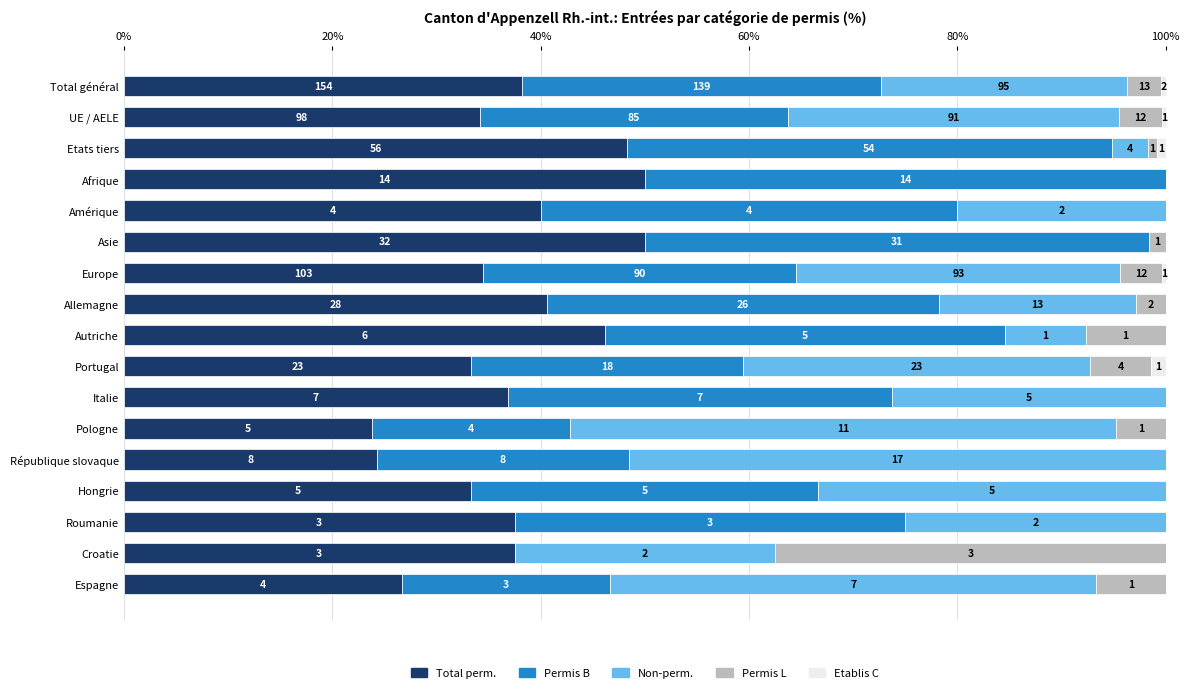

What are all the series names shown in the legend?

Total perm., Permis B, Non-perm., Permis L, Etablis C